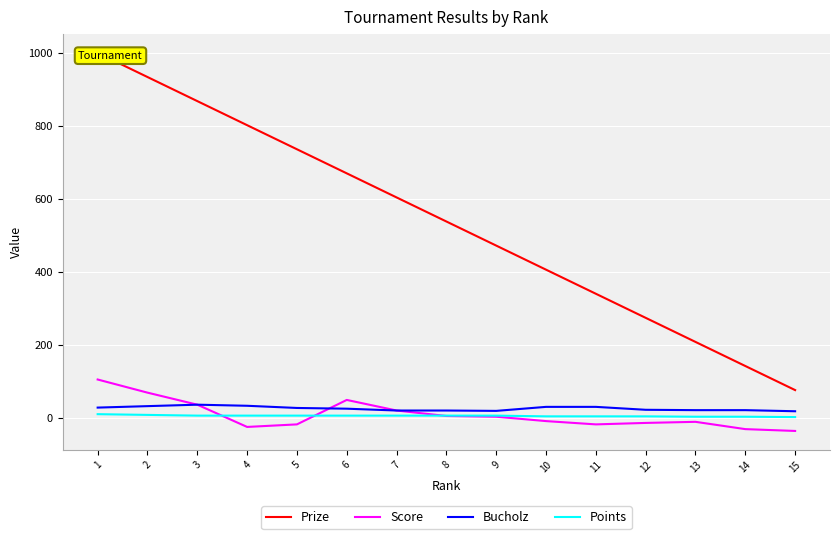

Does the chart display data point markers on the line(s)?

No